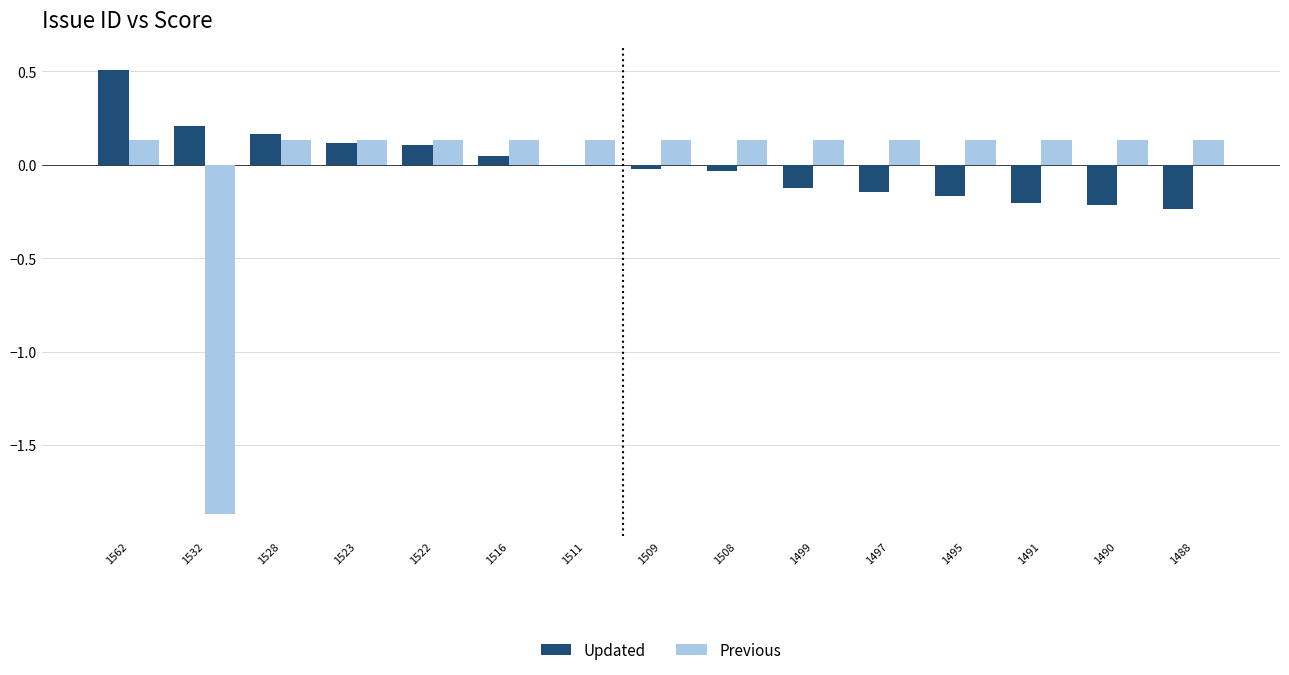

What are all the series names shown in the legend?

Updated, Previous